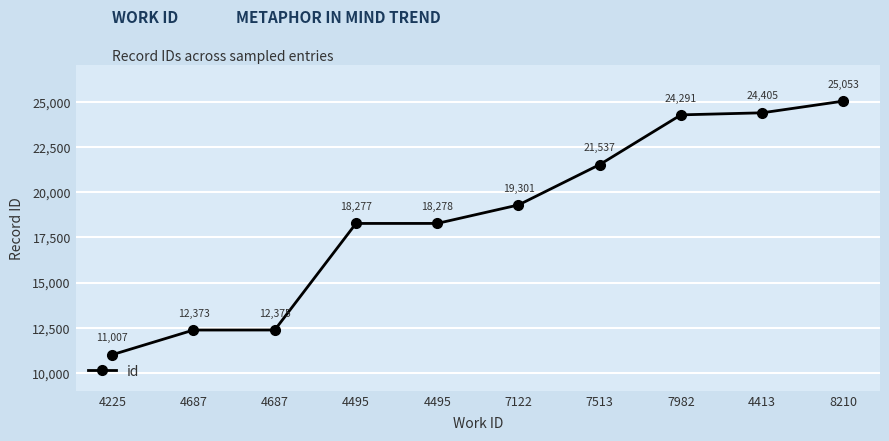

Count the number of categories in the chart.

10